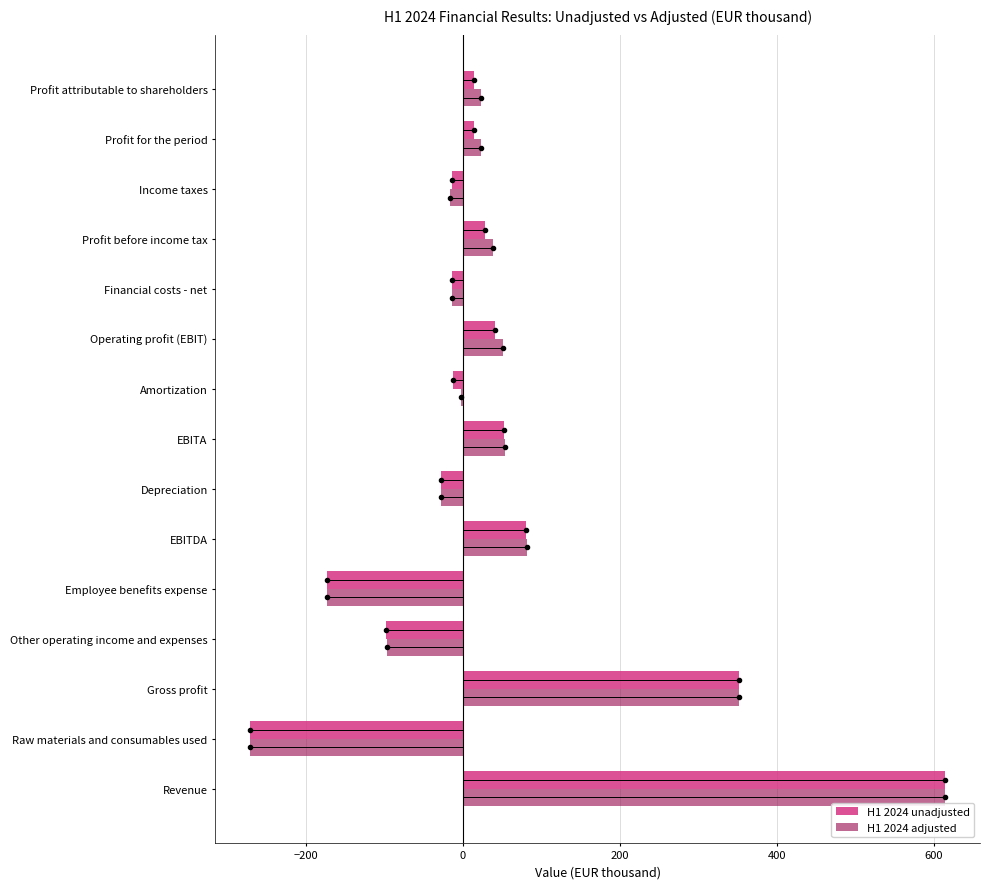

True or false: H1 2024 unadjusted has a value of 135.8 at EBITDA.

False